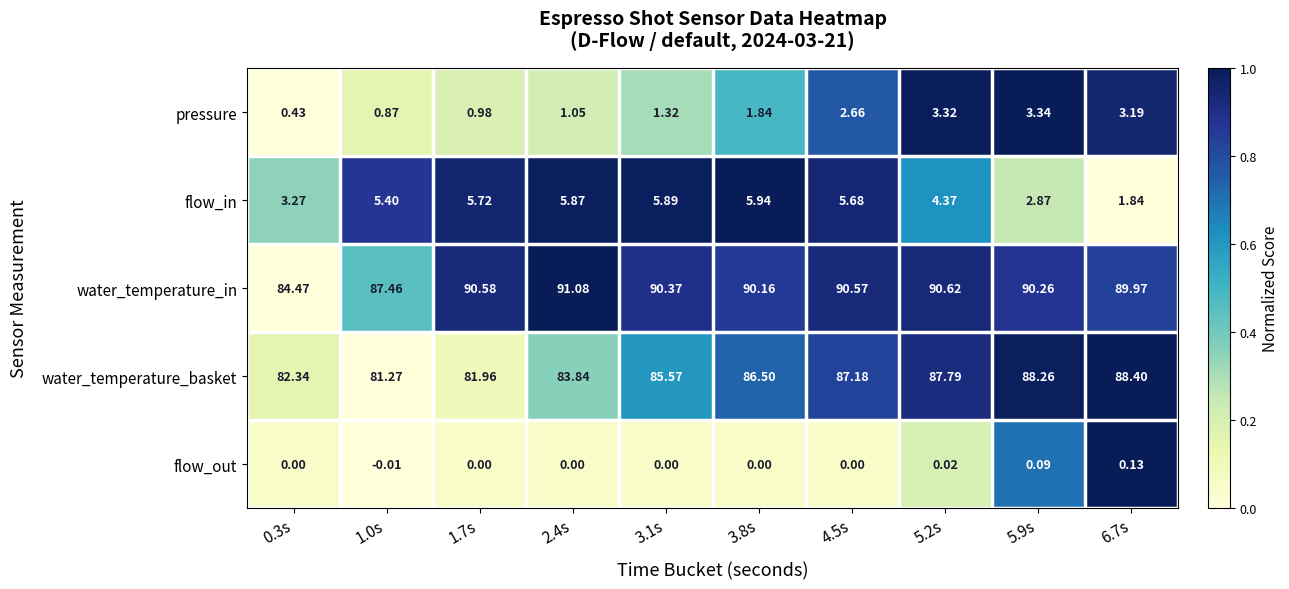

How many categories are shown in the chart?

10